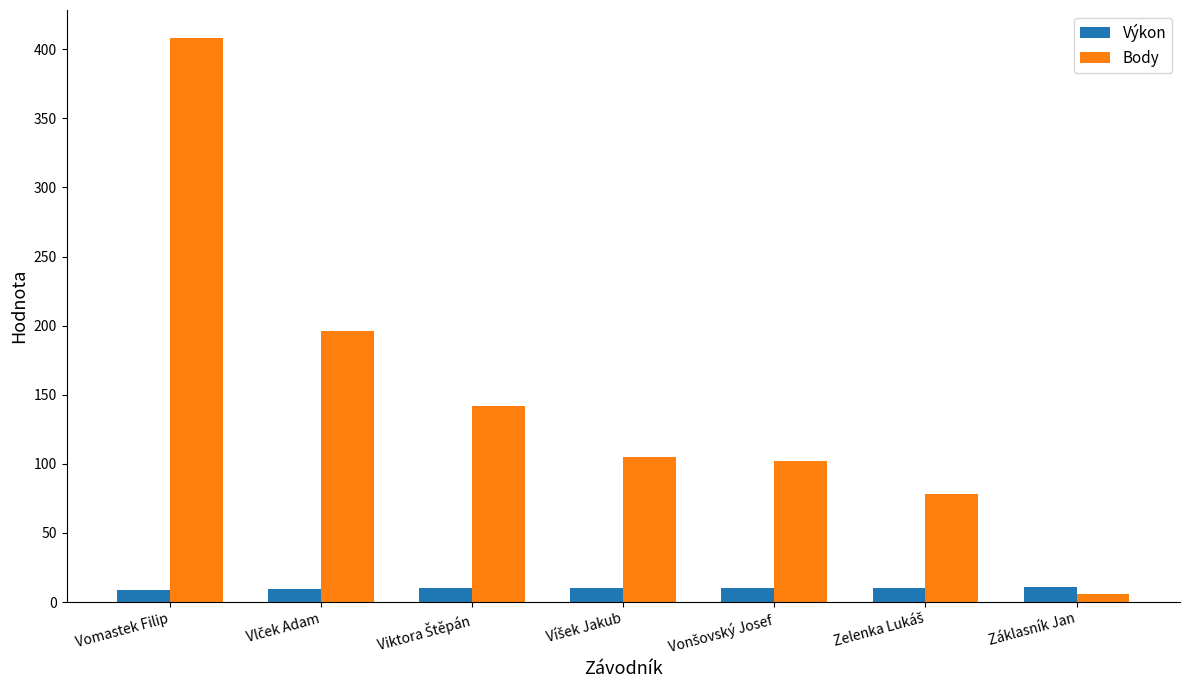

What is the sum of all Body values?

1037.0